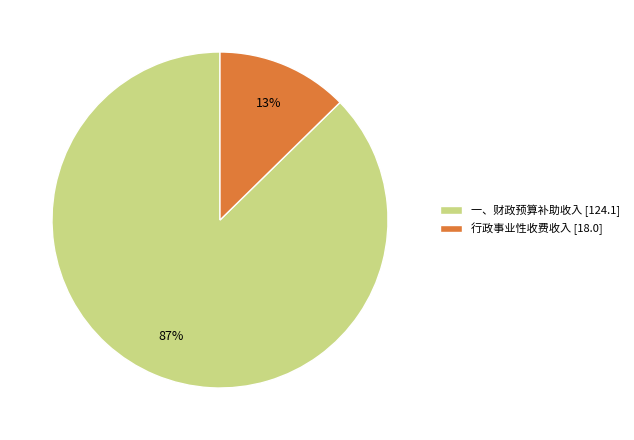

Rank the categories by value from highest to lowest.

一、财政预算补助收入, 行政事业性收费收入